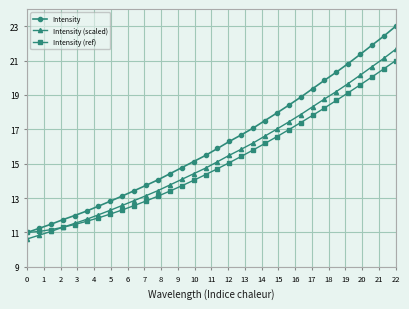

What is the value of the Intensity (ref) point at the 5th from the left?

11.5